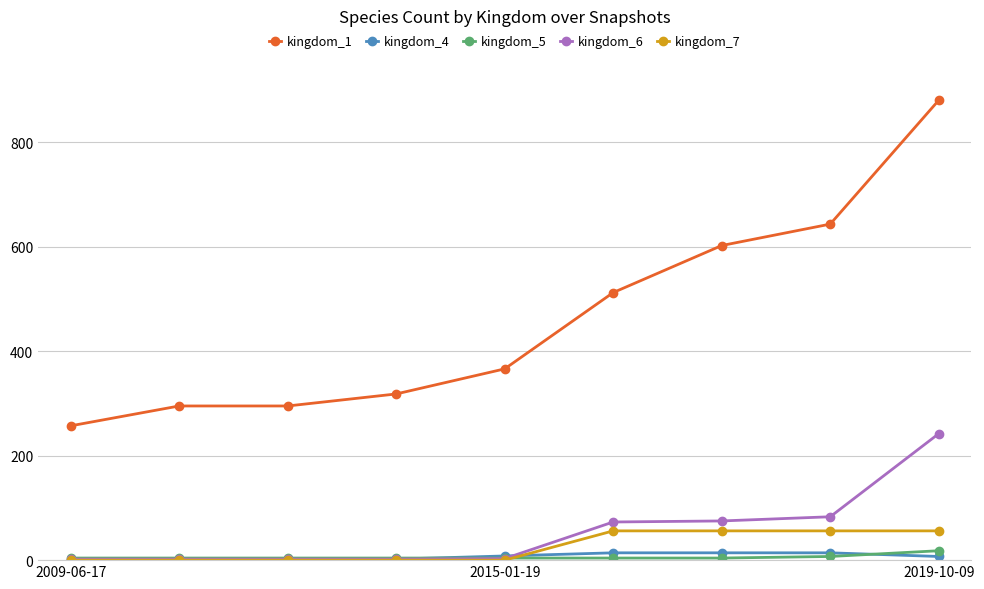

Which series has the widest spread of values?

kingdom_1